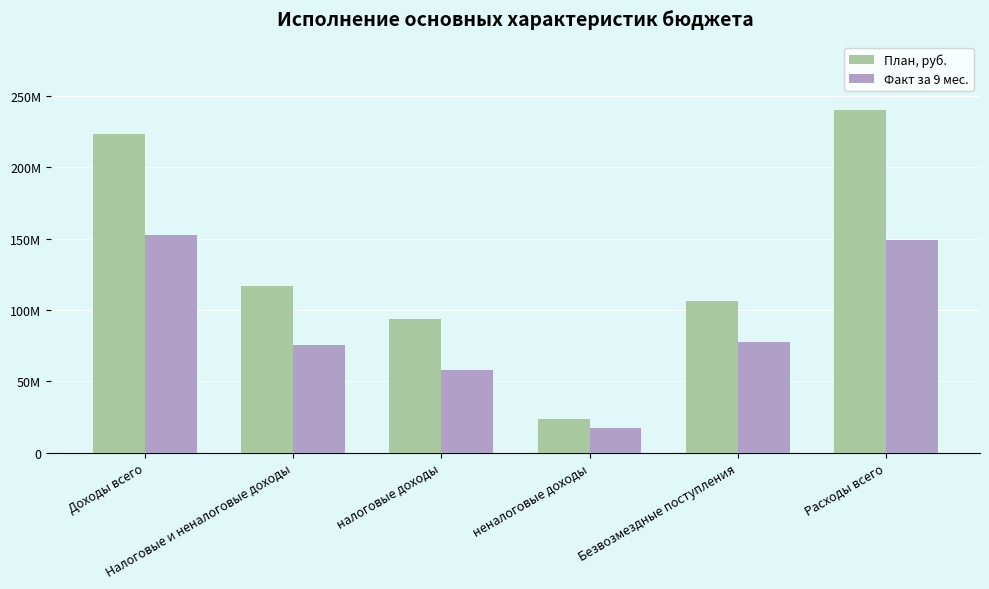

Are the bars horizontal?

No